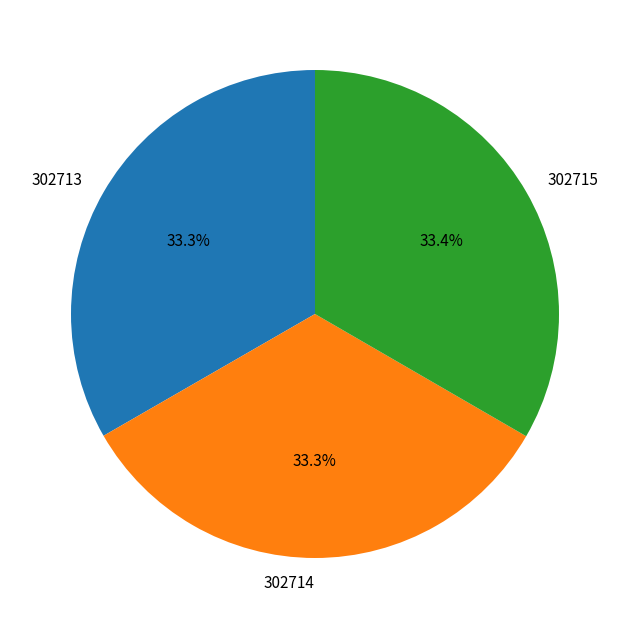

Is there any slice that represents more than half of the pie?

No